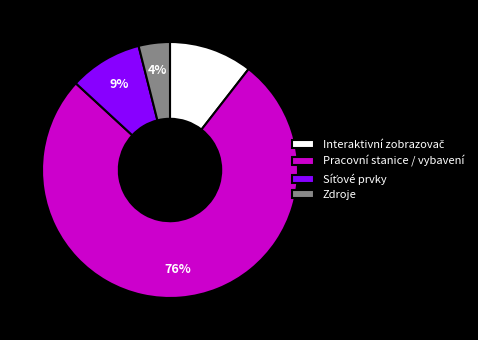

Between Zdroje and Pracovní stanice / vybavení, which is larger?

Pracovní stanice / vybavení